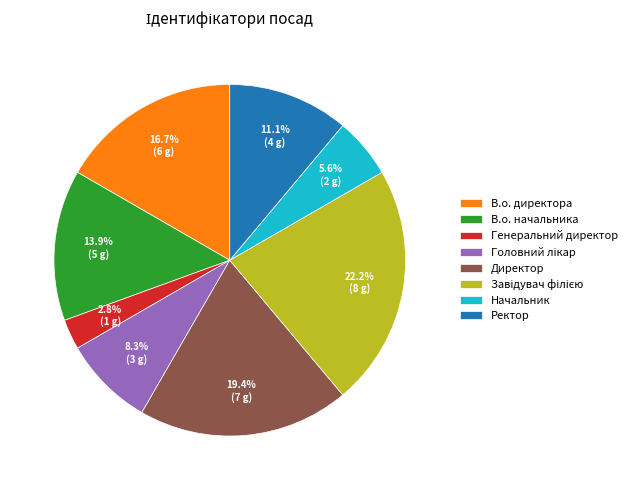

To the nearest percent, what portion does В.о. директора represent?

17%